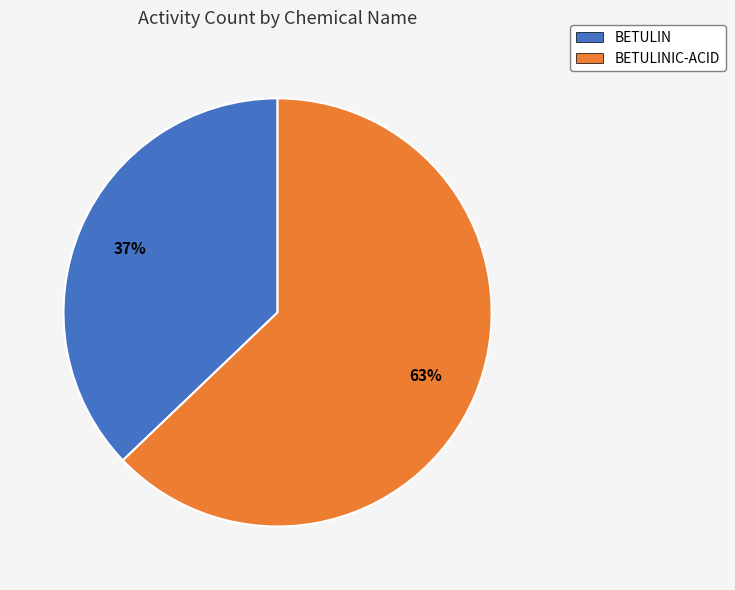

Between BETULIN and BETULINIC-ACID, which is larger?

BETULINIC-ACID